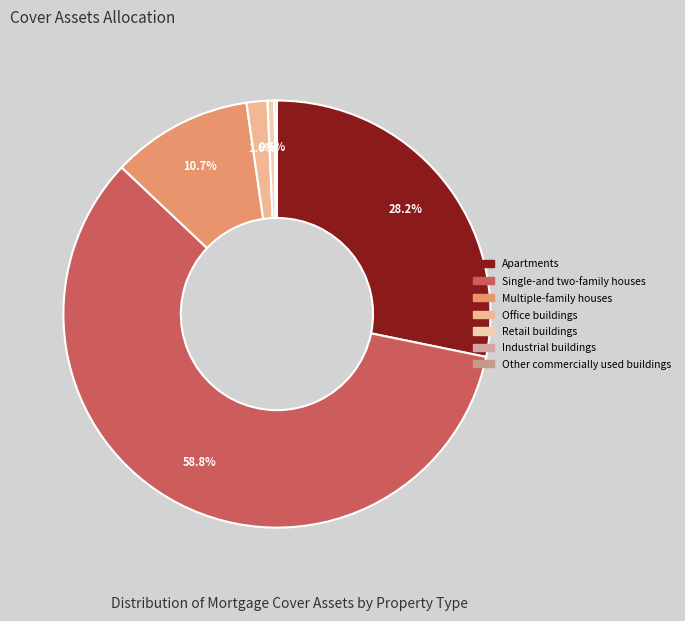

How many slices are in this pie chart?

7